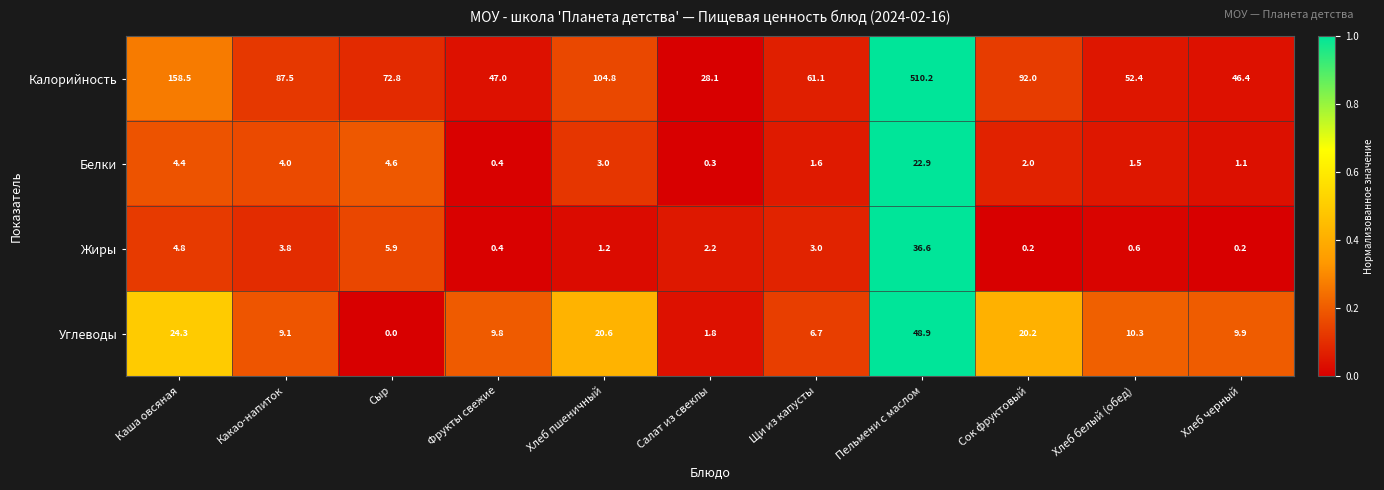

Which category has the lowest value across all series?

Сыр